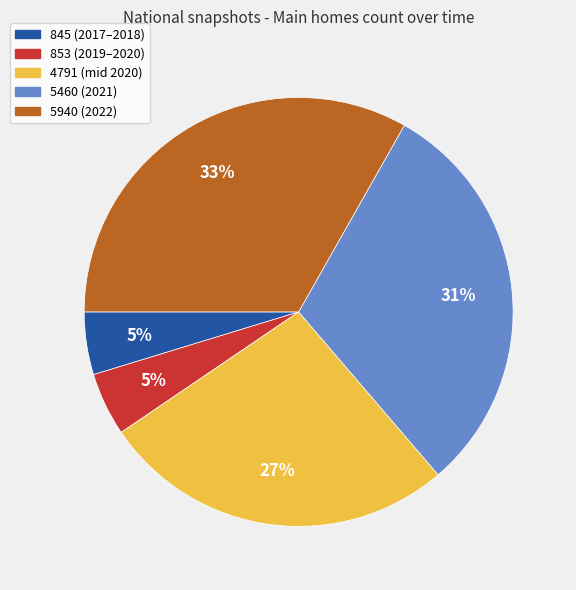

Does 5460 (2021) account for over 50% of the chart?

No